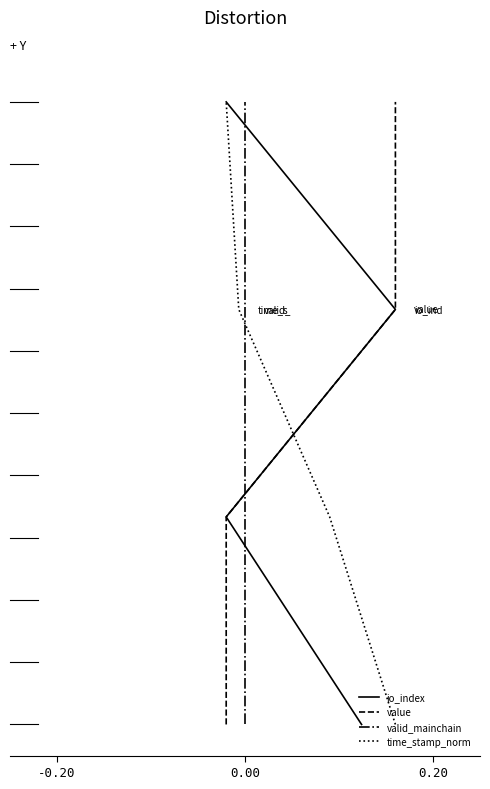

Is the value of valid_mainchain at 0.20 greater than the value of time_stamp_norm at 0.00?

Yes